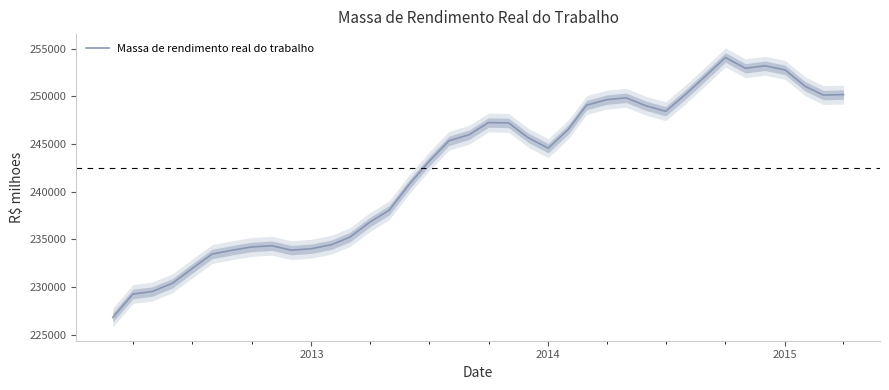

What is the maximum value for Massa de rendimento real do trabalho?

254083